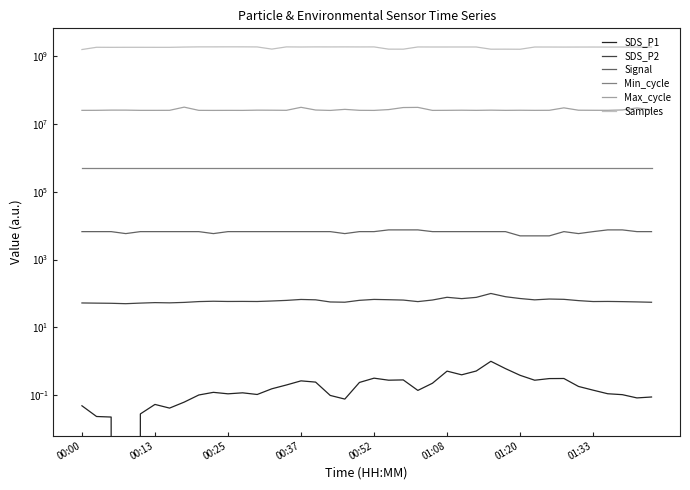

True or false: SDS_P1 has more than 0 points higher than both neighbors.

True